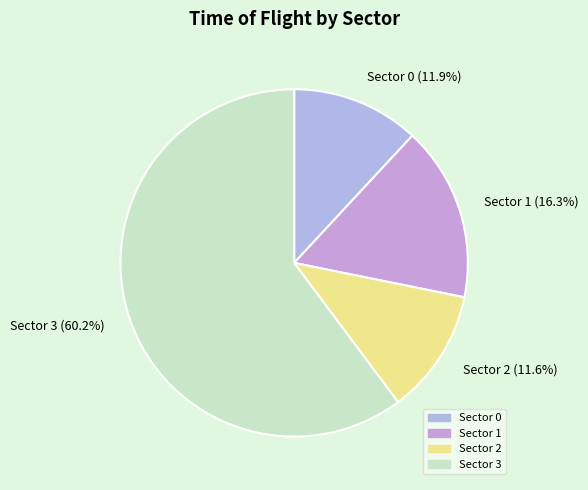

What percentage is NOT represented by Sector 0?

88.1%